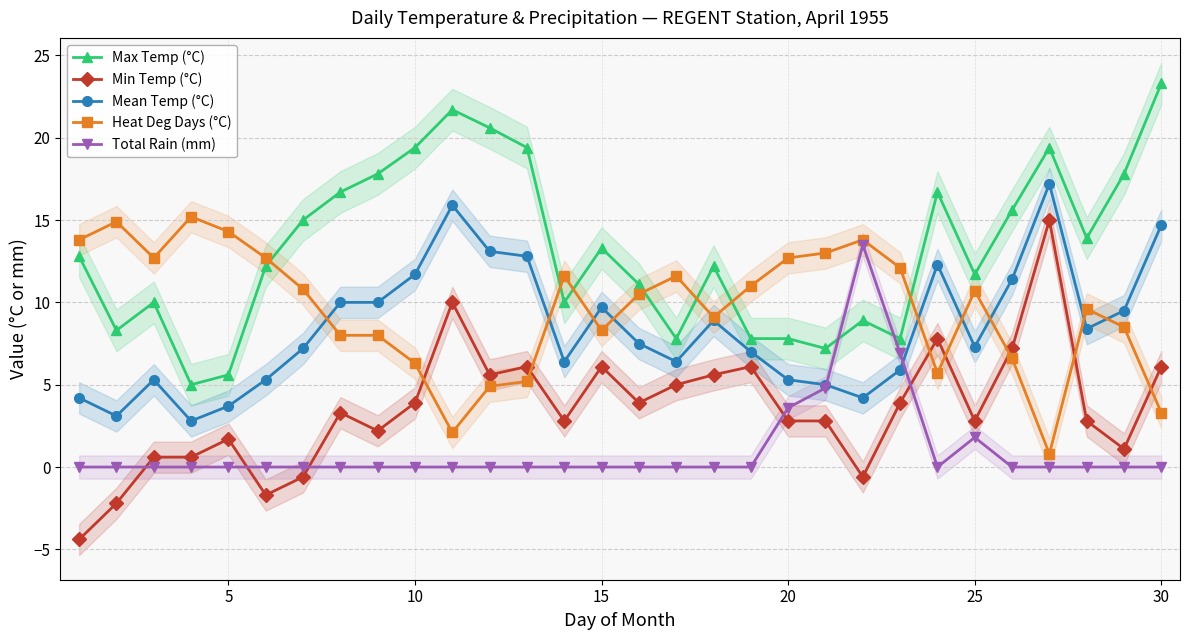

True or false: Heat Deg Days (°C) and Total Rain (mm) intersect in this chart.

False